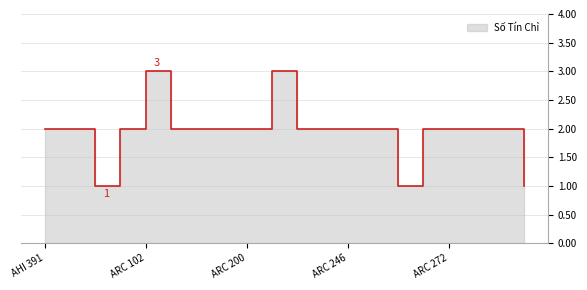

Reading right to left, what are all the values shown in this chart?

1	2	2	2	2	1	2	2	2	2	3	2	2	2	2	3	2	1	2	2